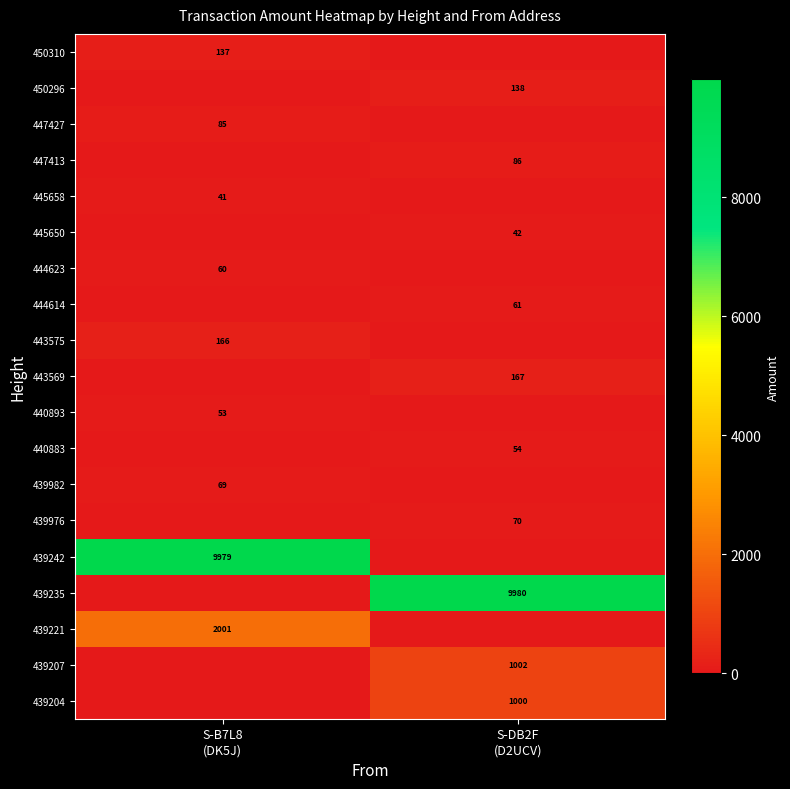

What is the total value across all series at S-B7L8
(DK5J)?

12591